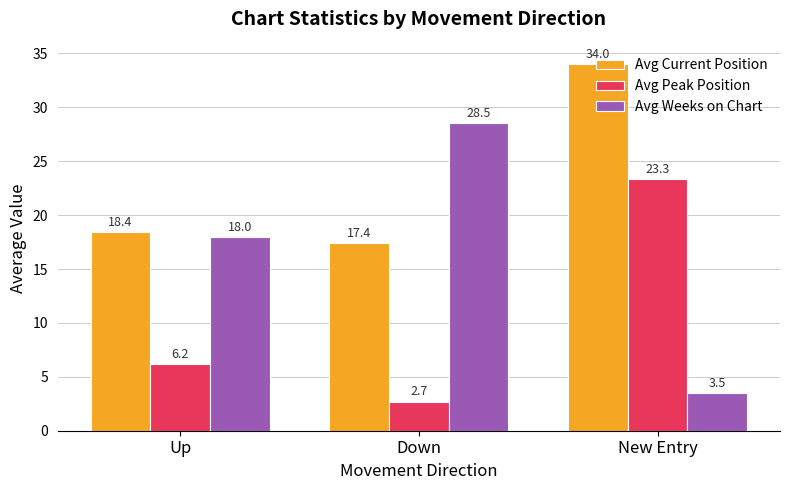

Which series has the widest spread of values?

Avg Weeks on Chart